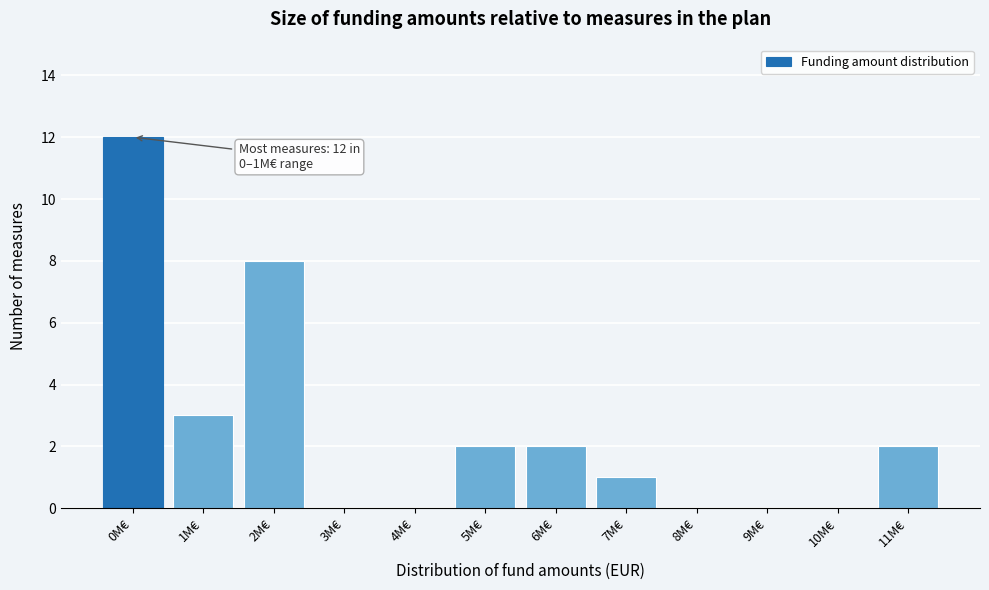

Reading left to right, extract all data points from this chart.

0M€=12	1M€=3	2M€=8	3M€=0	4M€=0	5M€=2	6M€=2	7M€=1	8M€=0	9M€=0	10M€=0	11M€=2